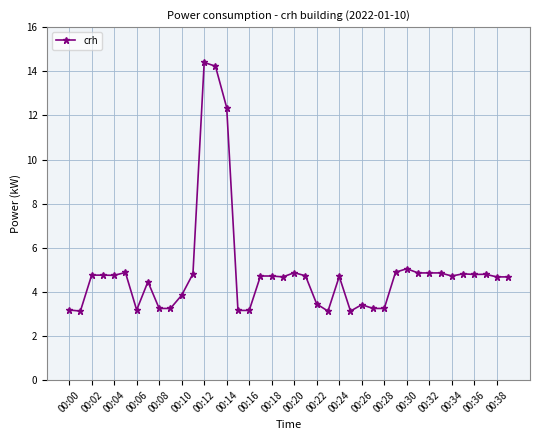

How many categories are shown in the chart?

40